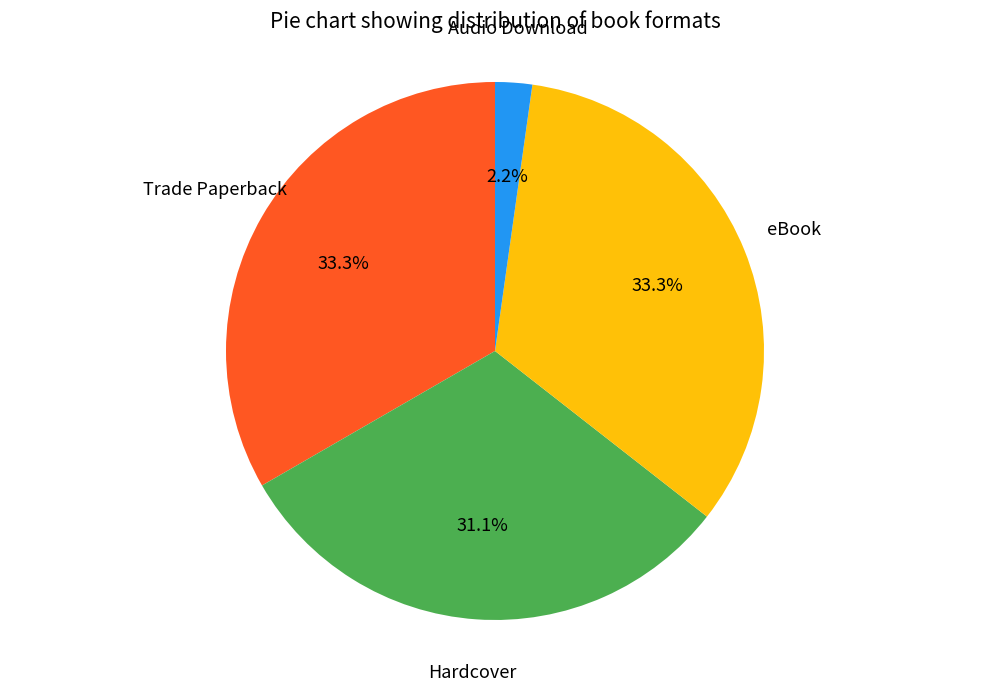

Which has a higher value, Hardcover or Trade Paperback?

Trade Paperback